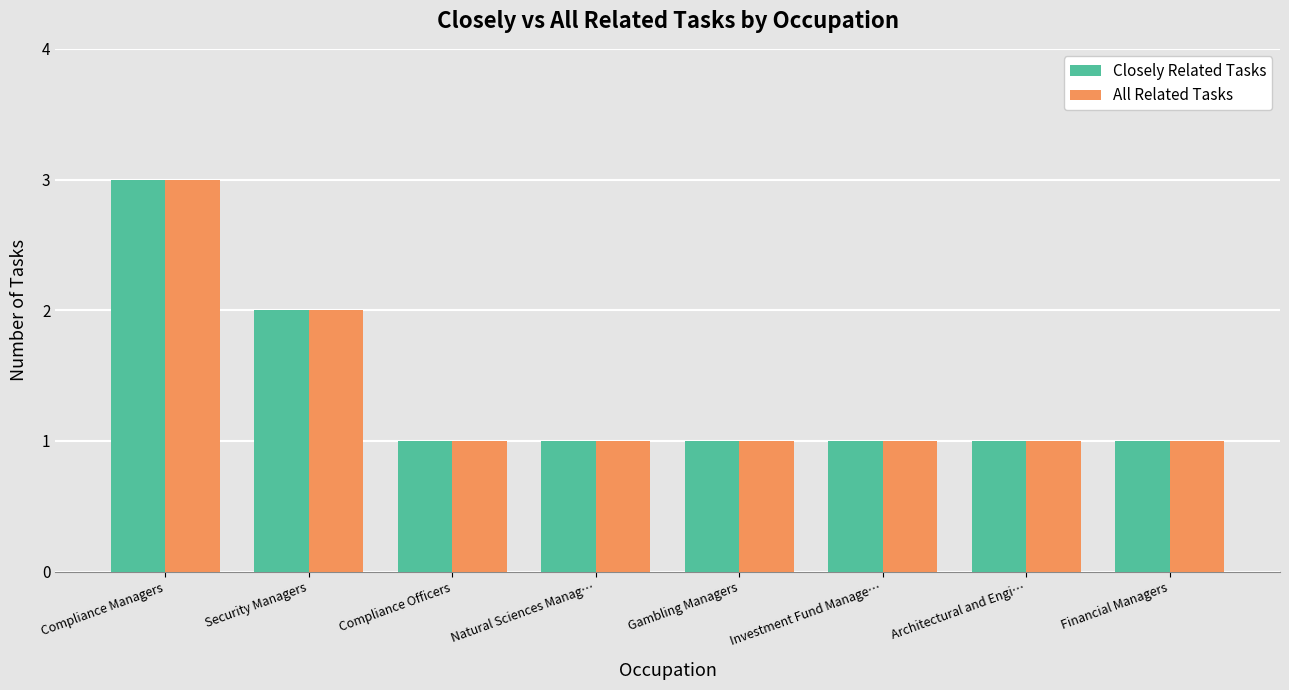

What position from the right is Gambling Managers?

4